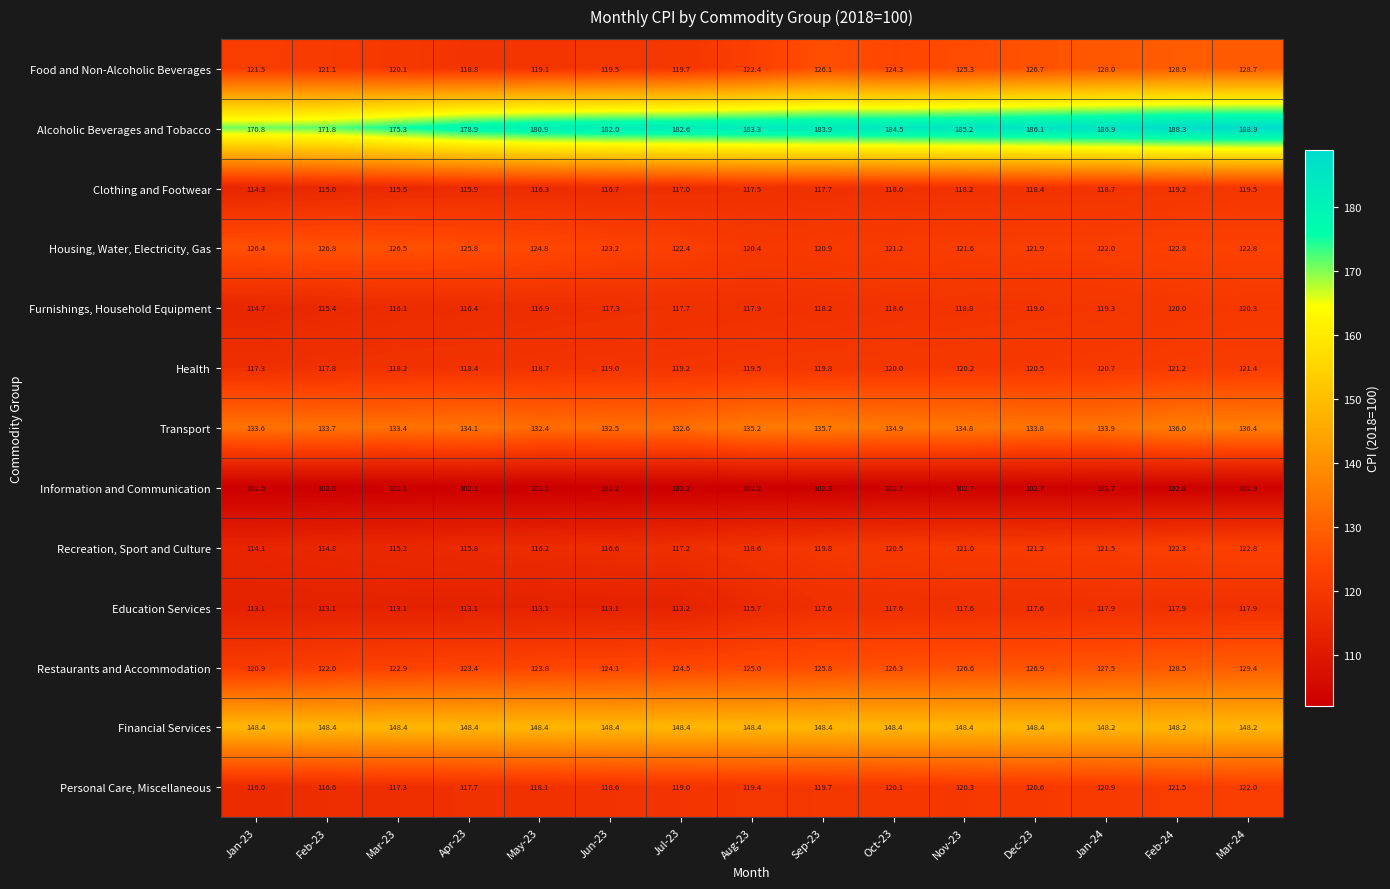

Is it true that Education Services equals 37.4 at Apr-23?

False